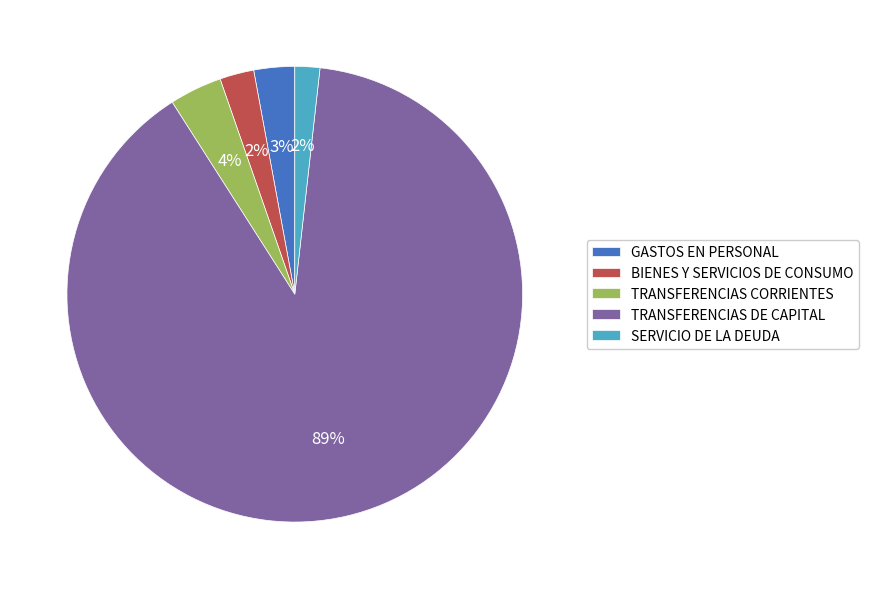

The TRANSFERENCIAS CORRIENTES slice represents 11% of the pie. True or false?

False